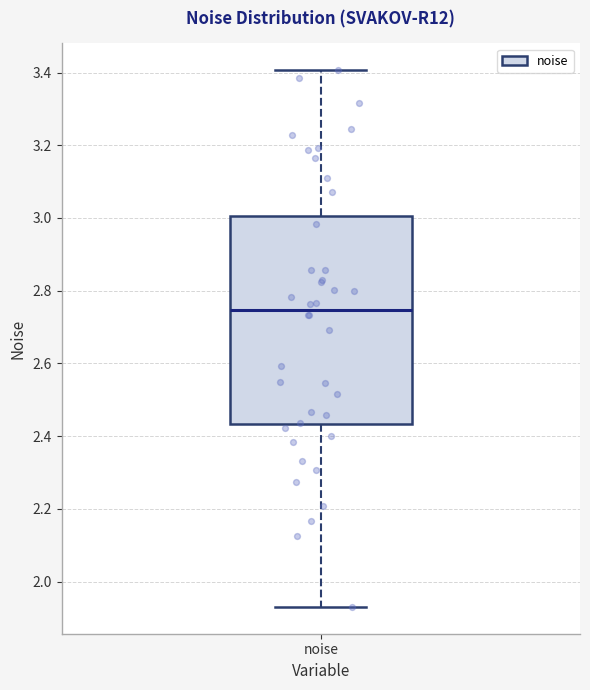

Where does the lower whisker of the box for noise end on the y-axis? The values are not printed on the chart, so give them approximately, as read against the axis.

1.94